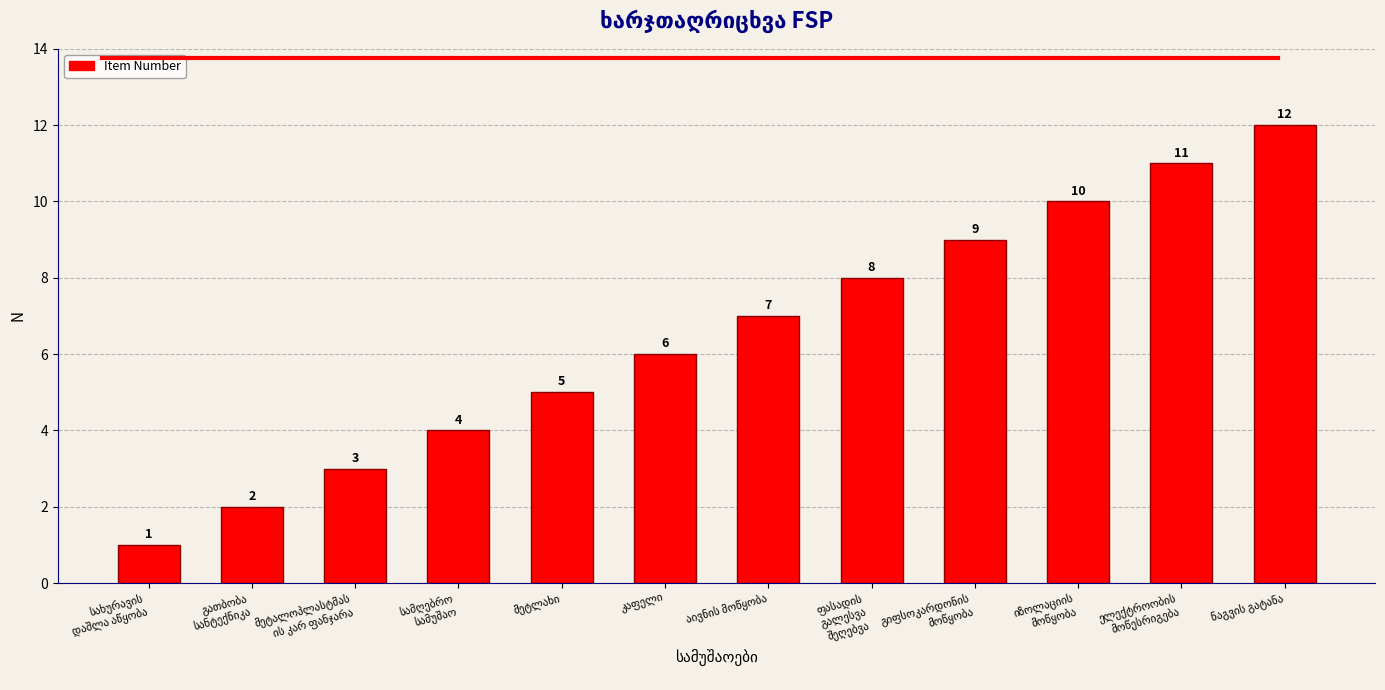

Reading left to right, what are all the values shown in this chart?

1	2	3	4	5	6	7	8	9	10	11	12